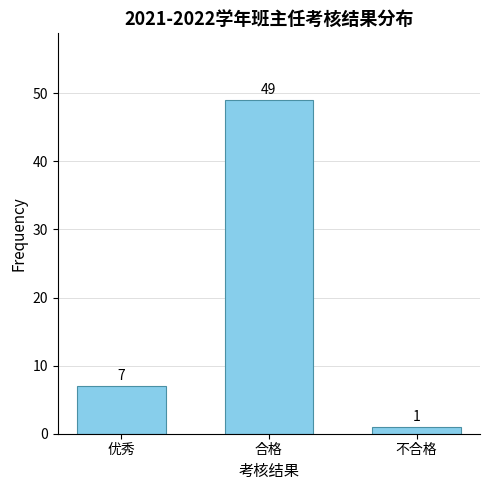

Reading left to right, list all the values displayed in this chart.

优秀=7	合格=49	不合格=1